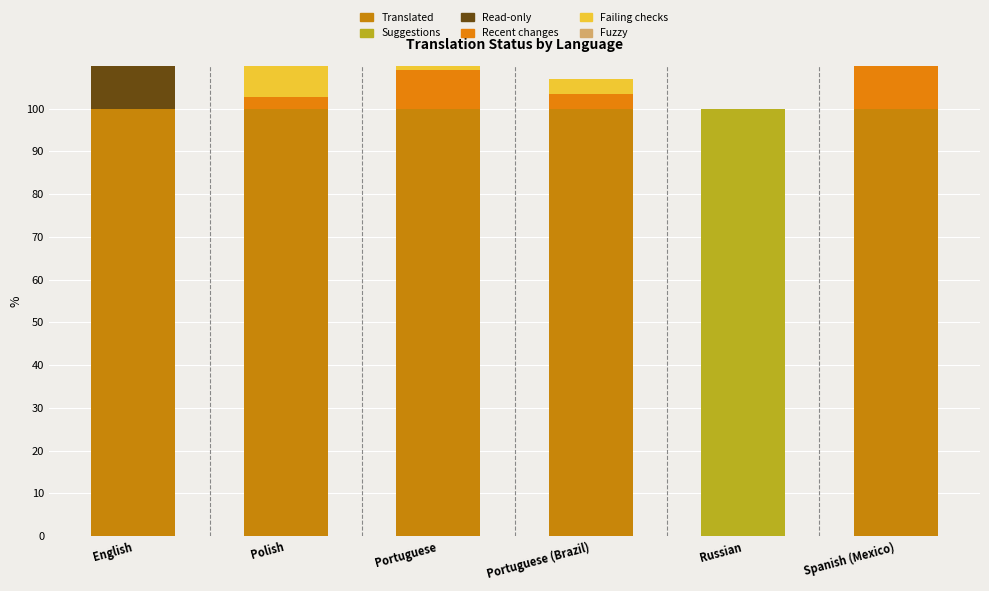

What is the difference between the highest and lowest values at English?

100.0